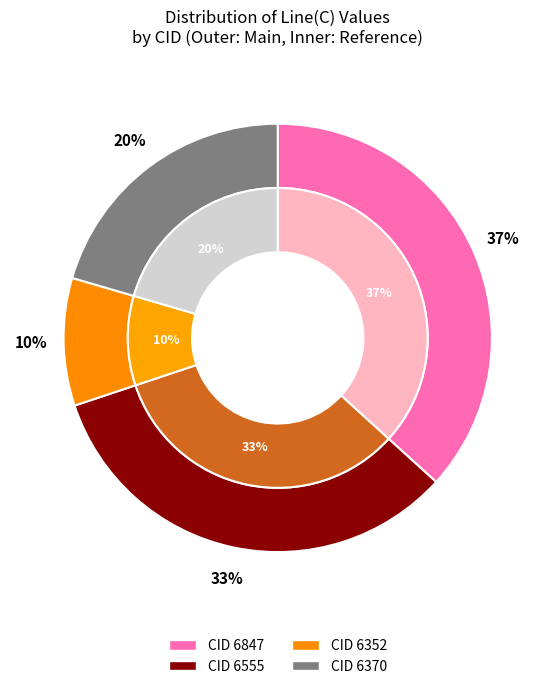

What percentage is the 6352 slice, to the nearest percent?

10%